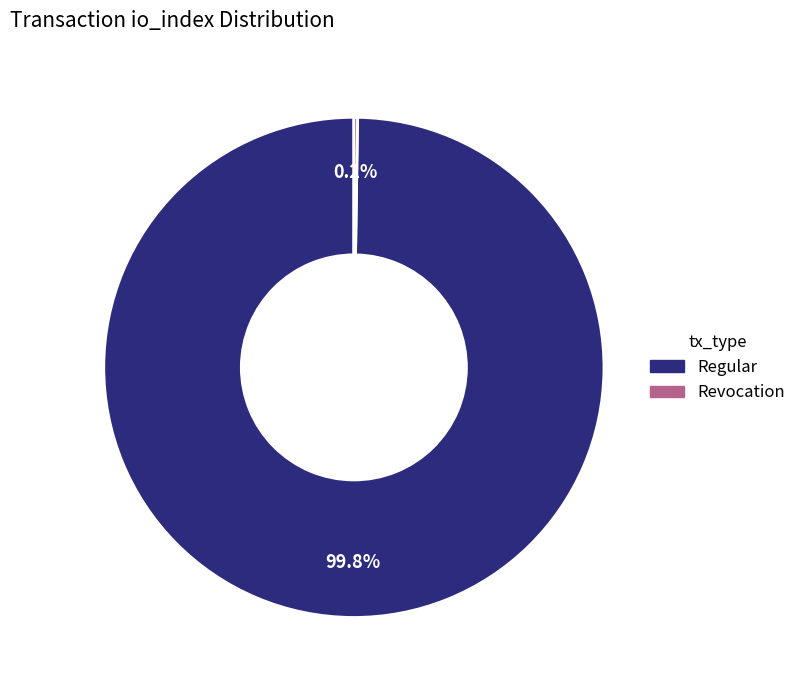

Is there any slice that represents more than half of the pie?

Yes